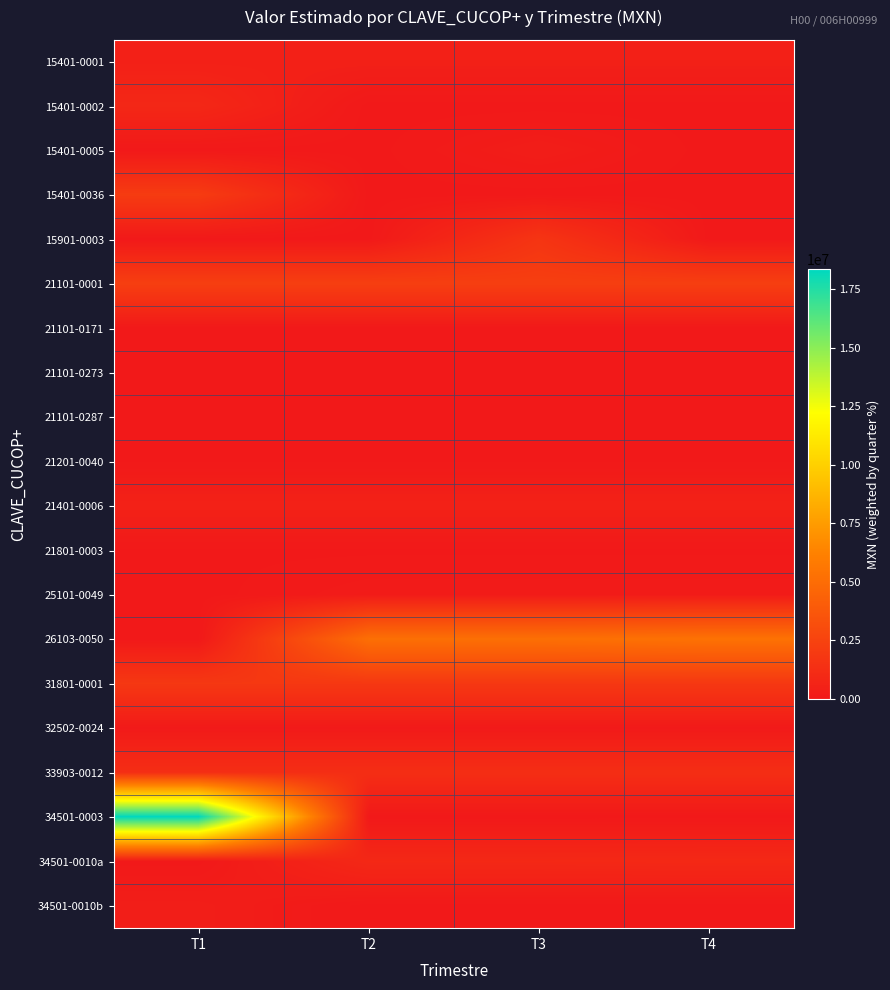

Which series has the largest total across all categories?

34501-0003